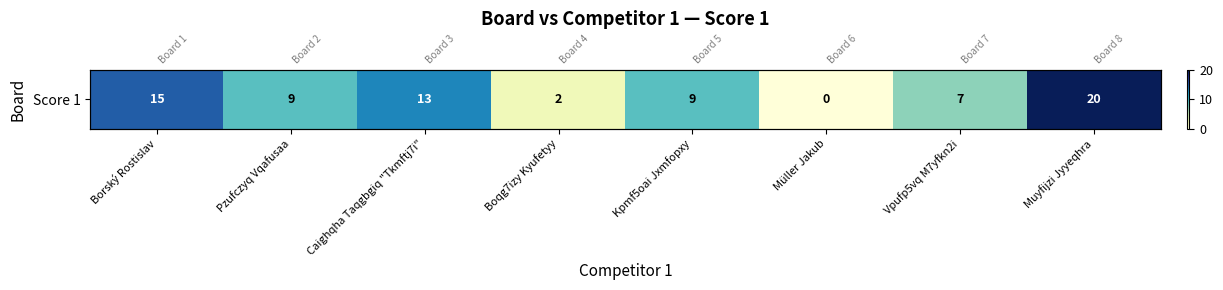

What is the maximum value shown in the chart?

20